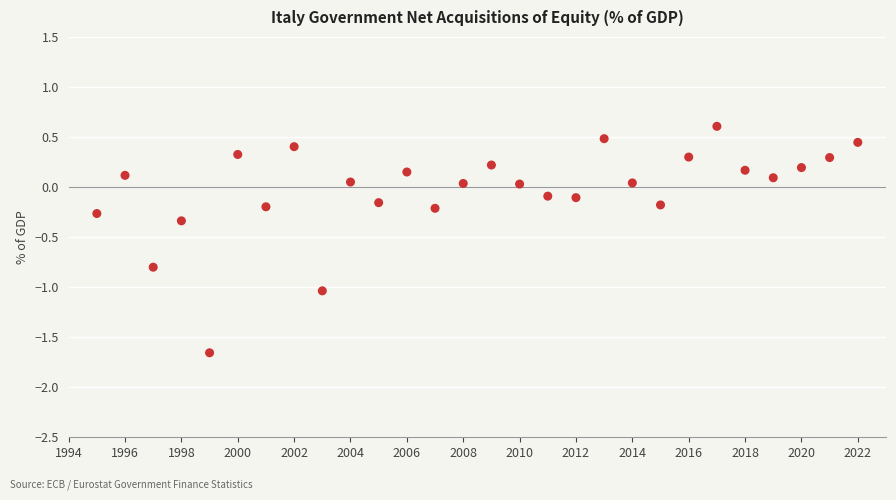

What is the range of X values (max minus min)?

27.0